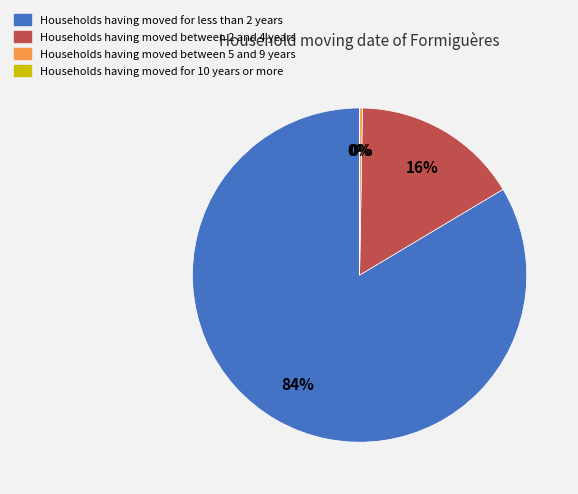

Is there any slice that represents more than half of the pie?

Yes